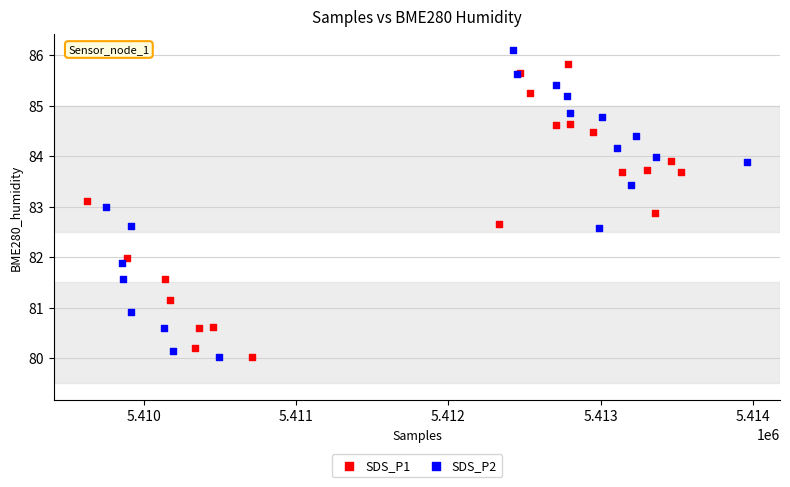

What are all the series names shown in the legend?

SDS_P1, SDS_P2